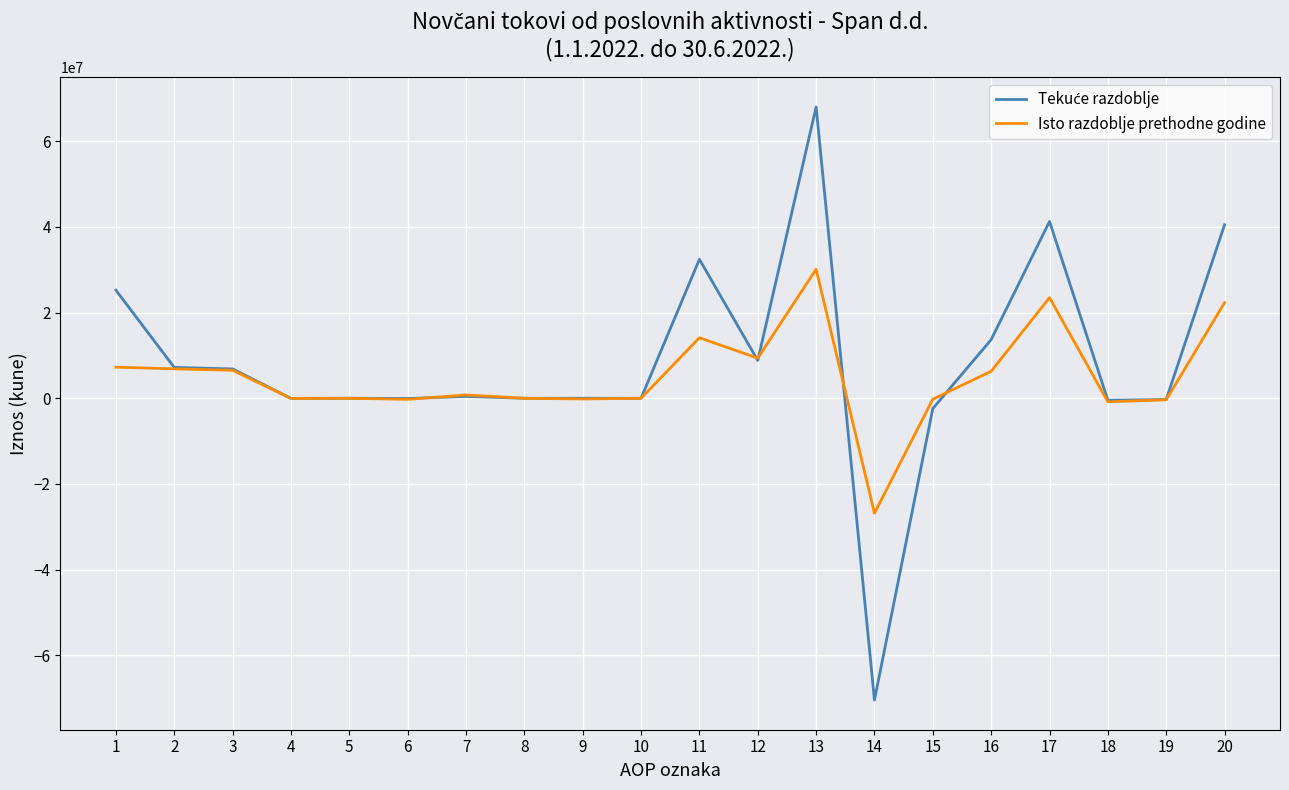

Count the number of categories in the chart.

20